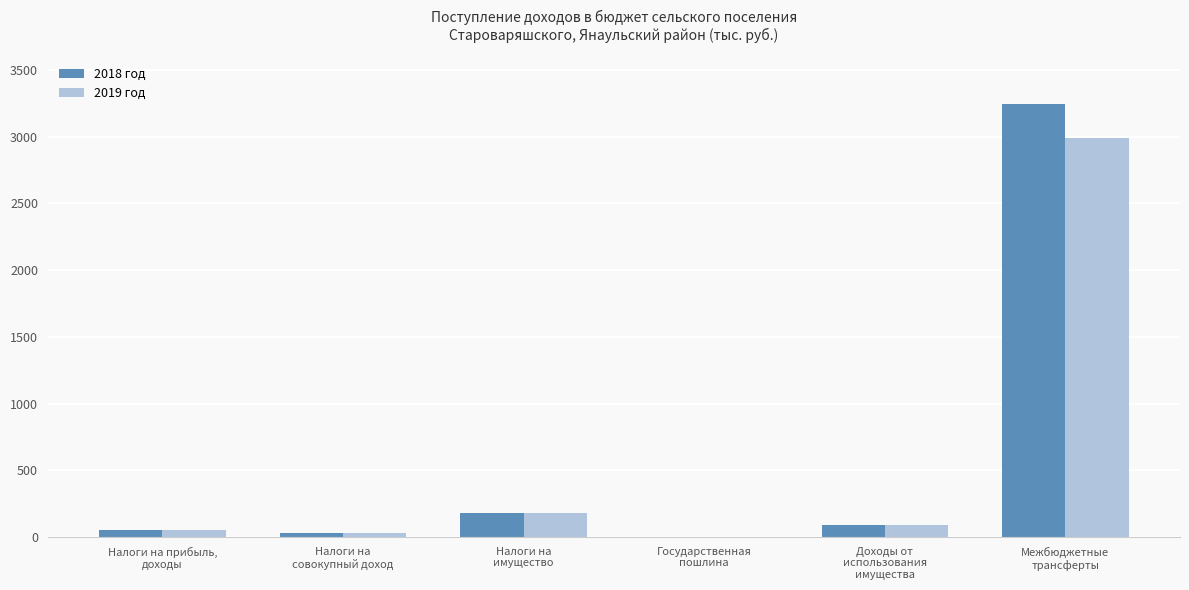

What is the maximum value shown in the chart?

3241.1